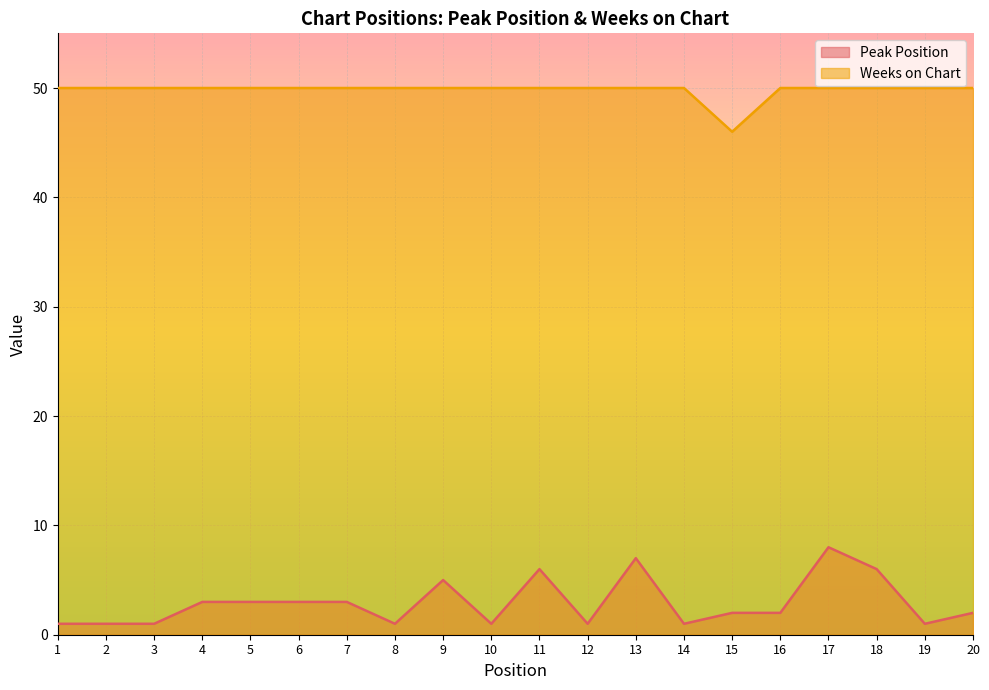

Reading left to right, extract all data points from this chart.

Peak Position: 1	1	1	3	3	3	3	1	5	1	6	1	7	1	2	2	8	6	1	2
Weeks on Chart: 50	50	50	50	50	50	50	50	50	50	50	50	50	50	46	50	50	50	50	50